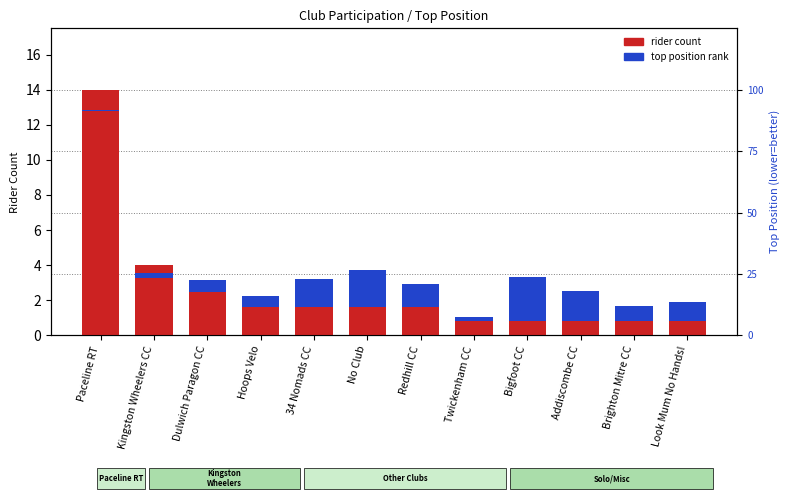

How many values in the rider count series are below 2?

5